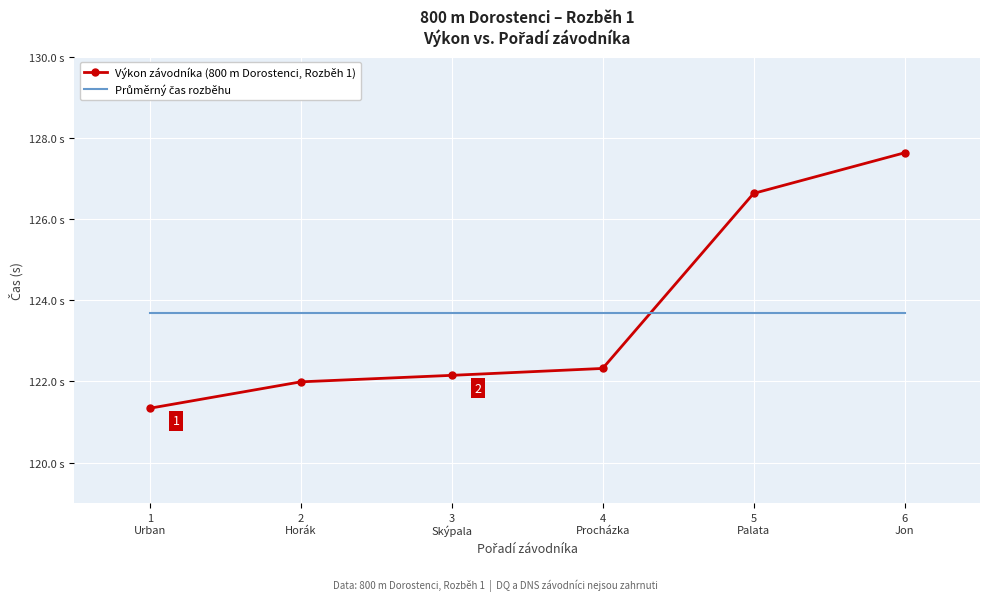

Where do Výkon závodníka (800 m Dorostenci, Rozběh 1) and Průměrný čas rozběhu first cross each other?

4
Procházka and 5
Palata